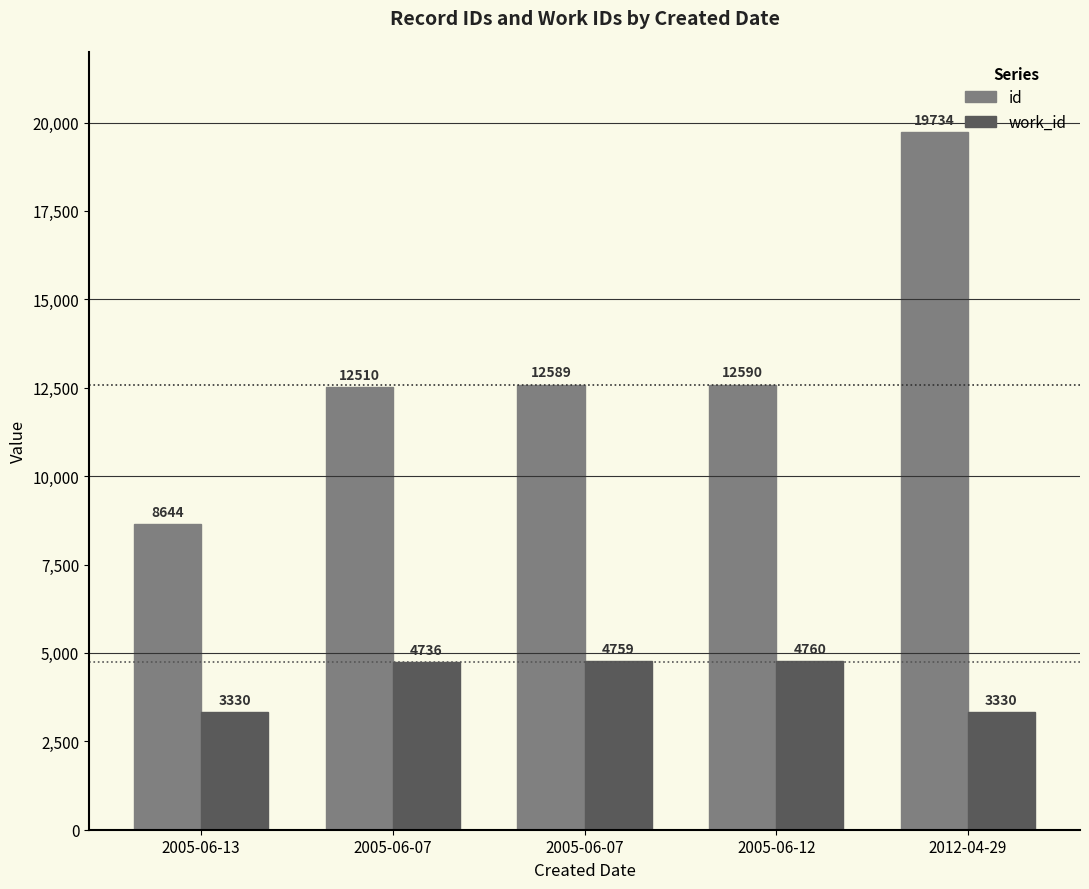

Reading left to right, list all the values displayed in this chart.

id: 2005-06-13=8644	2005-06-07=12510	2005-06-07=12589	2005-06-12=12590	2012-04-29=19734
work_id: 2005-06-13=3330	2005-06-07=4736	2005-06-07=4759	2005-06-12=4760	2012-04-29=3330